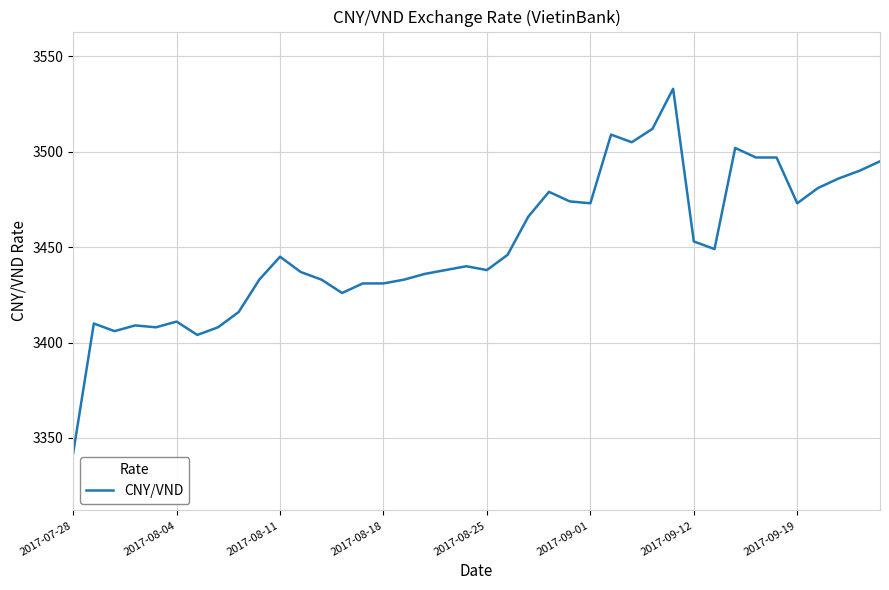

What is the sum of all values?

138055